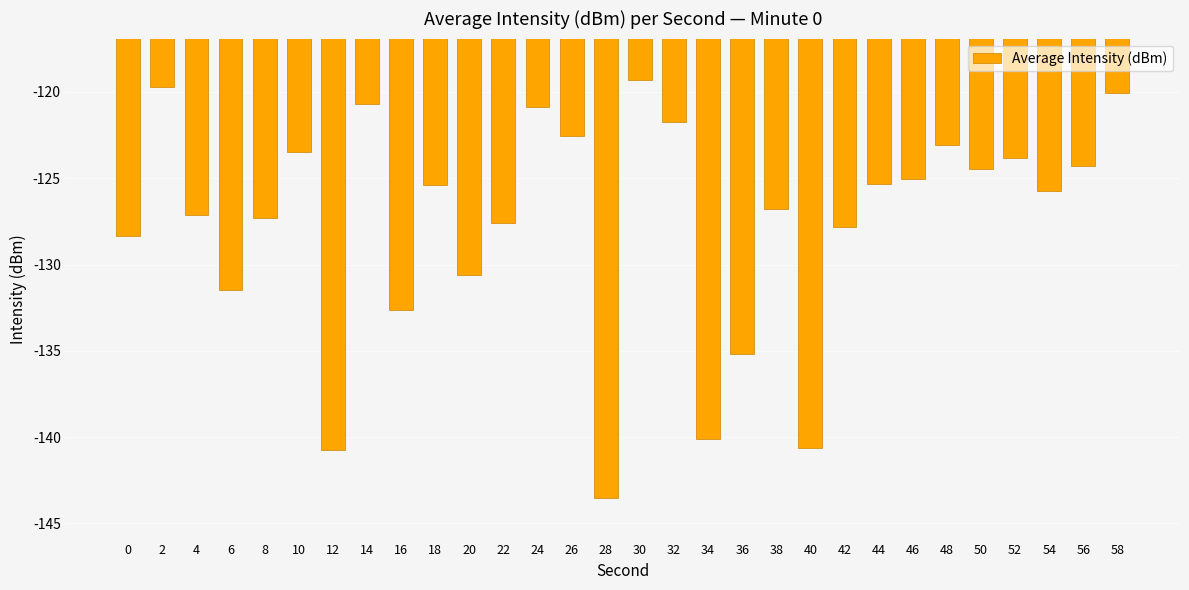

Reading right to left, list all the values displayed in this chart.

58=-120.1	56=-124.3	54=-125.7	52=-123.8	50=-124.5	48=-123.1	46=-125.0	44=-125.4	42=-127.8	40=-140.6	38=-126.8	36=-135.2	34=-140.1	32=-121.7	30=-119.3	28=-143.5	26=-122.6	24=-120.9	22=-127.6	20=-130.6	18=-125.4	16=-132.6	14=-120.7	12=-140.8	10=-123.5	8=-127.3	6=-131.5	4=-127.1	2=-119.7	0=-128.3